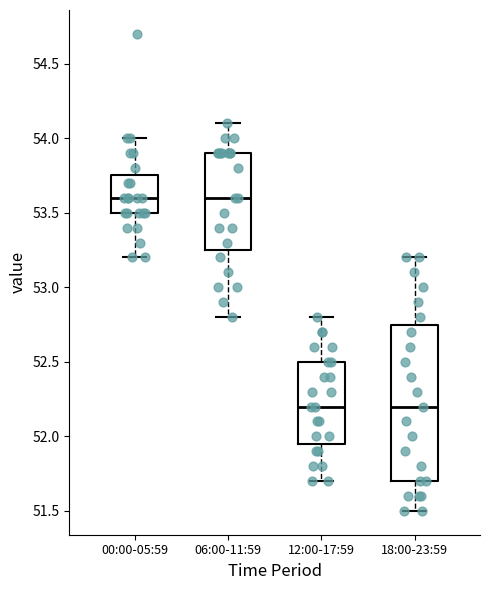

Reading left to right, transcribe this box plot: for each box, give where its median line is, the range the box spans, and where its two whiskers end, as read against the y-axis. The values are not printed on the chart, so give them approximately, as read against the axis.

00:00-05:59: median 53.60, box 53.50 to 53.75, whiskers 53.20 to 54.00
06:00-11:59: median 53.60, box 53.25 to 53.90, whiskers 52.80 to 54.10
12:00-17:59: median 52.20, box 51.95 to 52.50, whiskers 51.70 to 52.80
18:00-23:59: median 52.20, box 51.70 to 52.75, whiskers 51.50 to 53.20